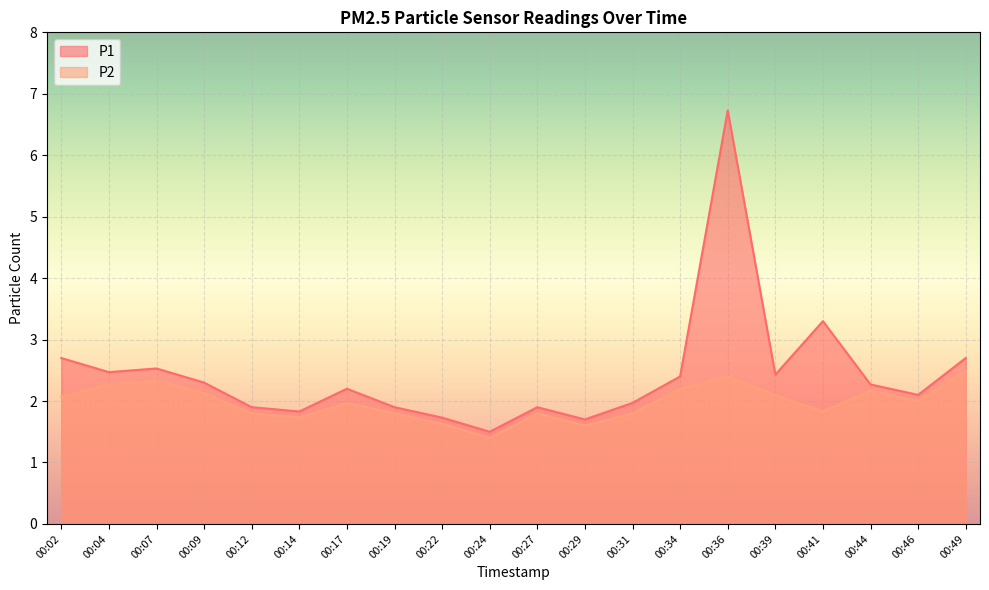

What are all the series names shown in the legend?

P1, P2